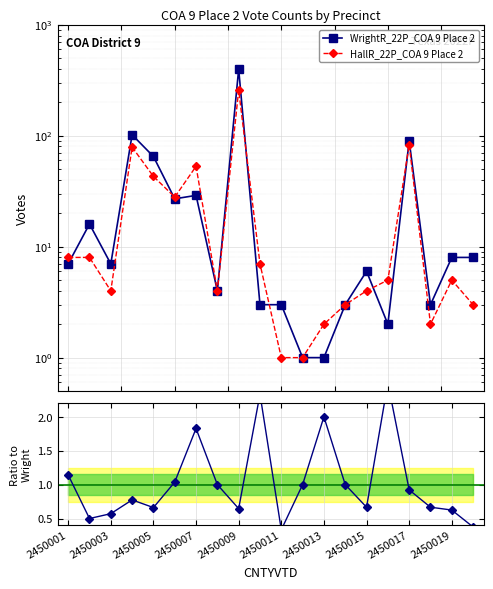

True or false: HallR_22P_COA 9 Place 2 and Hall / Wright intersect in this chart.

False